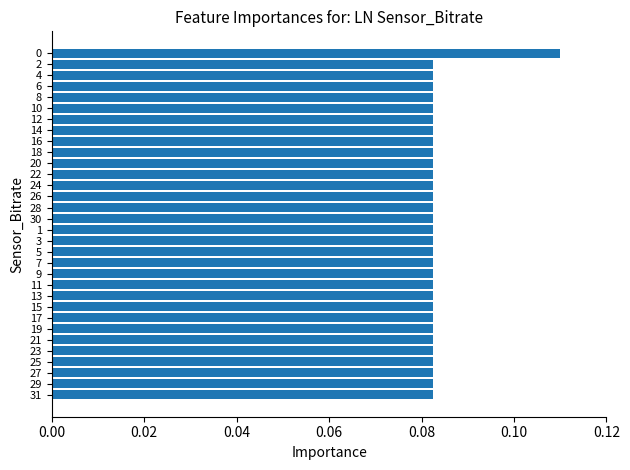

How many values are between 0 and 1?

32